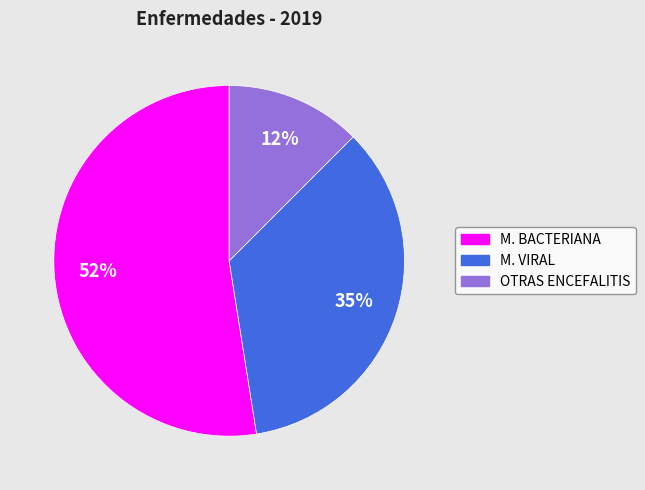

Is the sum of M. VIRAL and OTRAS ENCEFALITIS greater than half?

No